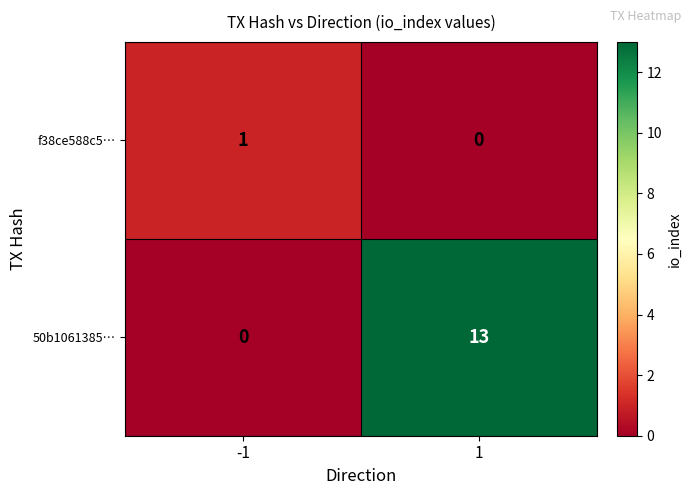

Rank the series at -1 from lowest to highest value.

50b1061385…, f38ce588c5…